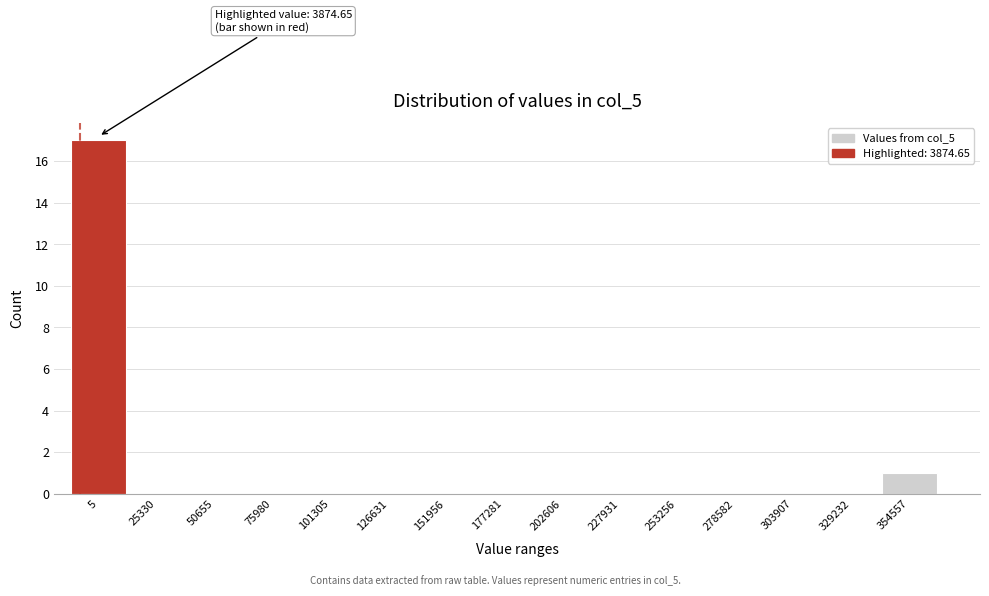

Reading left to right, extract all data points from this chart.

5=17	25330=0	50655=0	75980=0	101305=0	126631=0	151956=0	177281=0	202606=0	227931=0	253256=0	278582=0	303907=0	329232=0	354557=1